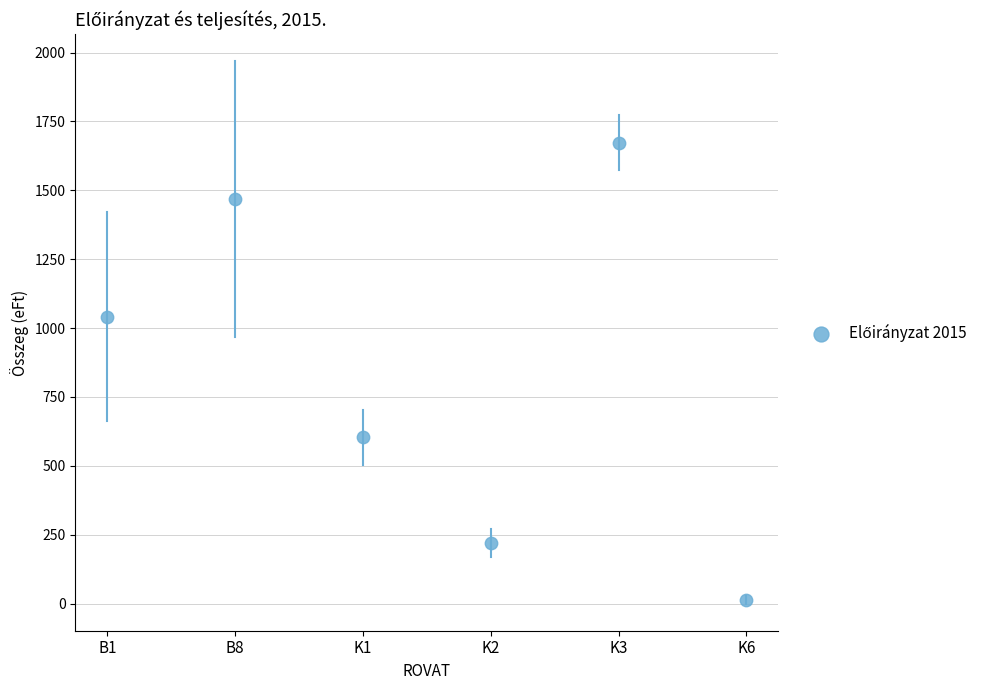

What Y value in the scatter plot is closest to 843?

1041